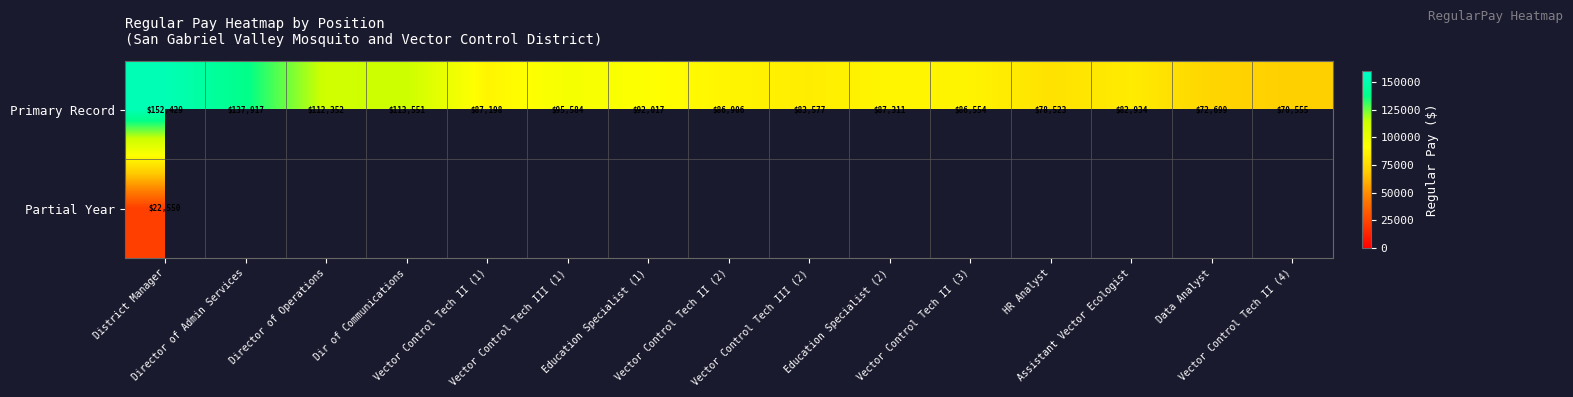

What is the maximum value for Primary Record?

152429